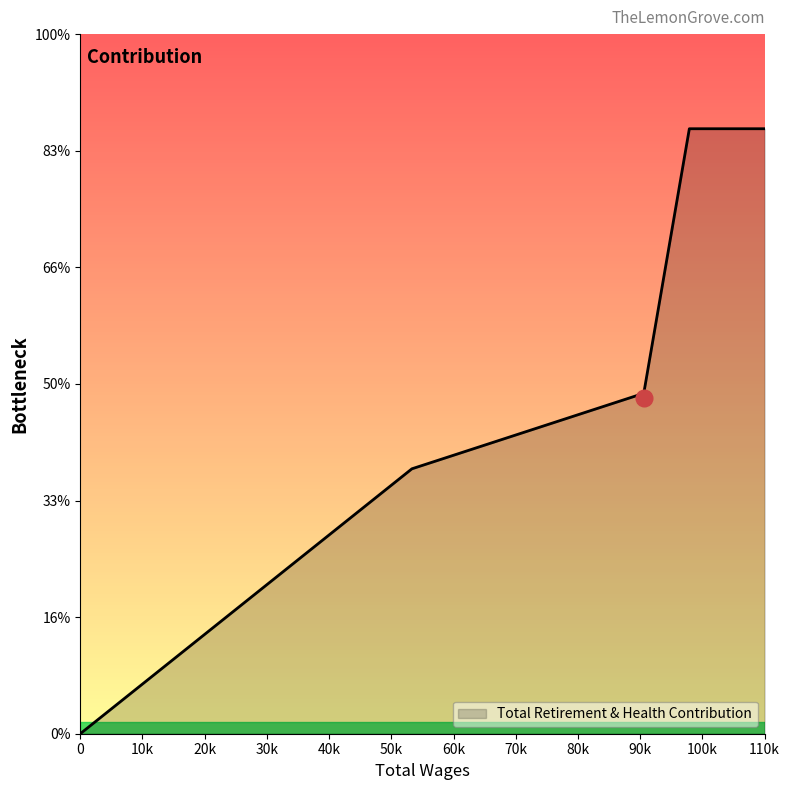

Does the chart have visible grid lines?

No